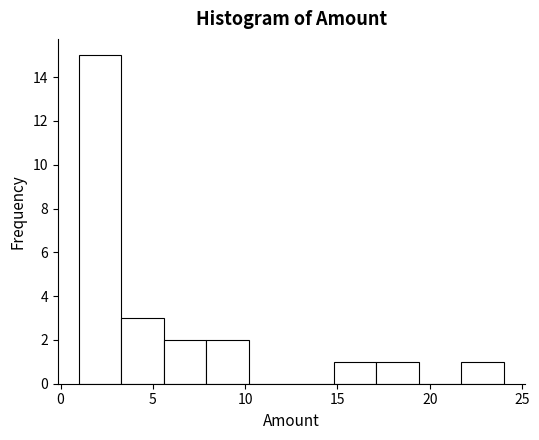

Reading left to right, transcribe this chart: for each bar, give the range it covers on the x-axis and its height. Neither the bar edges nor the heights are printed on the chart, so give them approximately, as read against the axes.

1.0 to 3.3: 15
3.3 to 5.6: 3
5.6 to 7.9: 2
7.9 to 10.2: 2
10.2 to 12.5: 0
12.5 to 14.8: 0
14.8 to 17.1: 1
17.1 to 19.4: 1
19.4 to 21.7: 0
21.7 to 24.0: 1